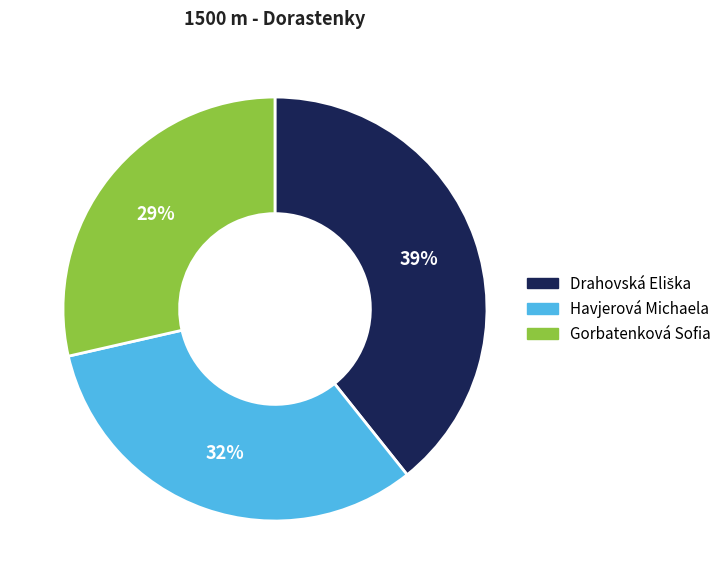

Combined, do Gorbatenková Sofia and Havjerová Michaela account for over 50%?

Yes